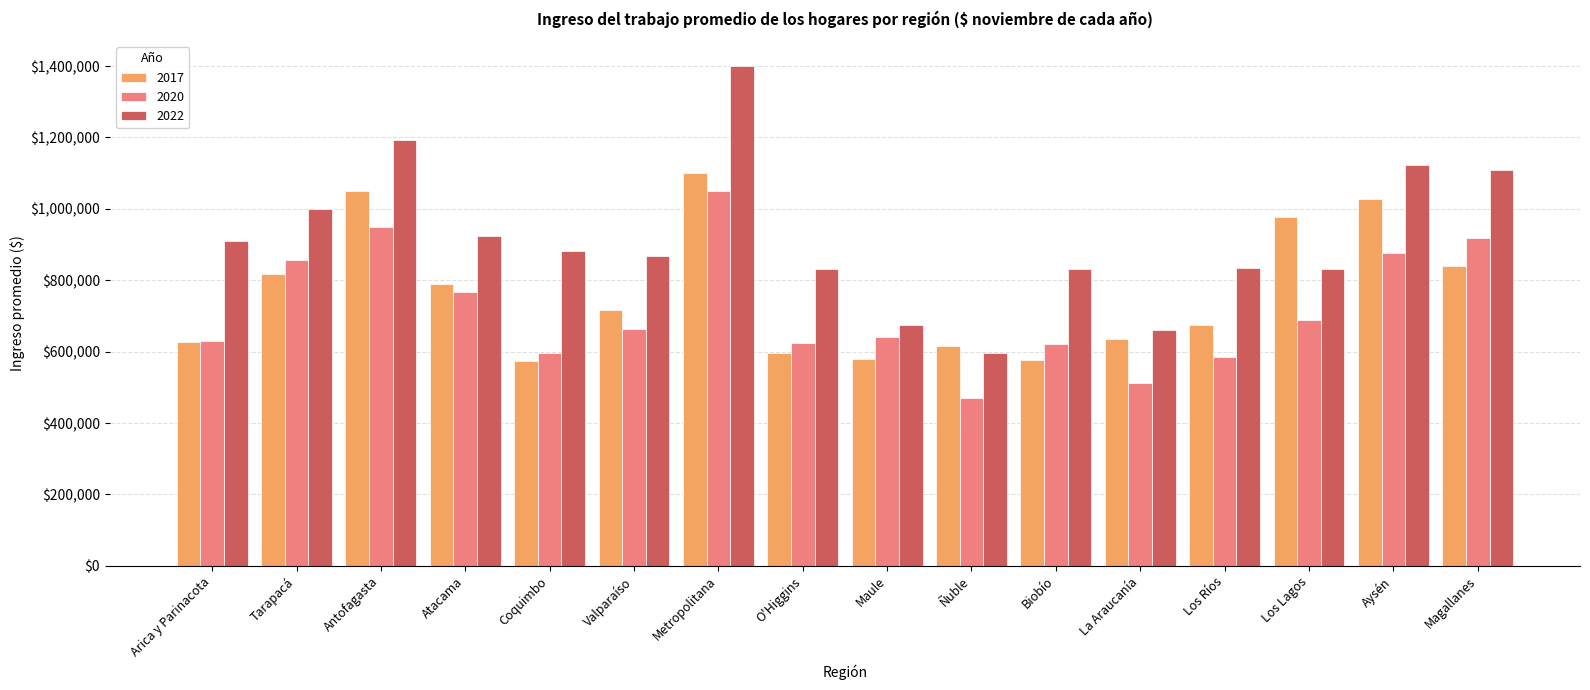

Which series has the widest spread of values?

2022